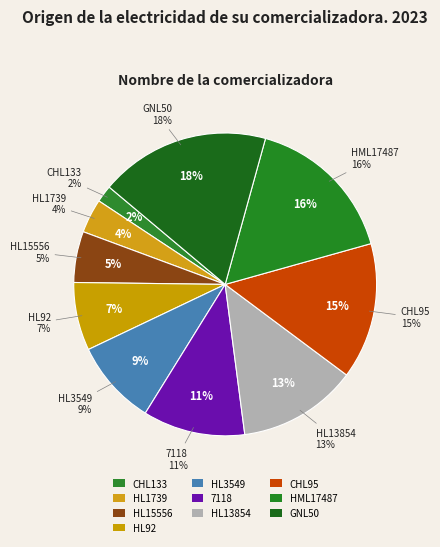

The HML17487 slice represents 10% of the pie. True or false?

False